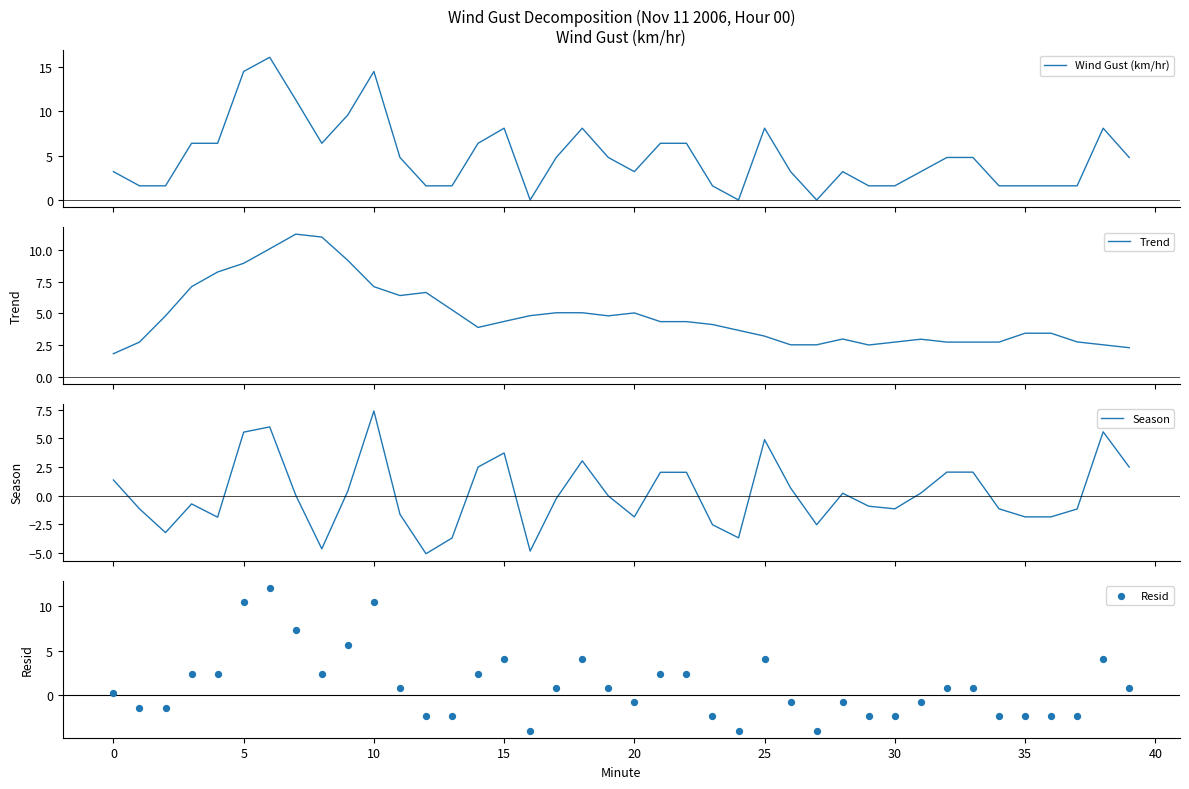

What are all the series names shown in the legend?

Wind Gust (km/hr), Trend, Season, Resid